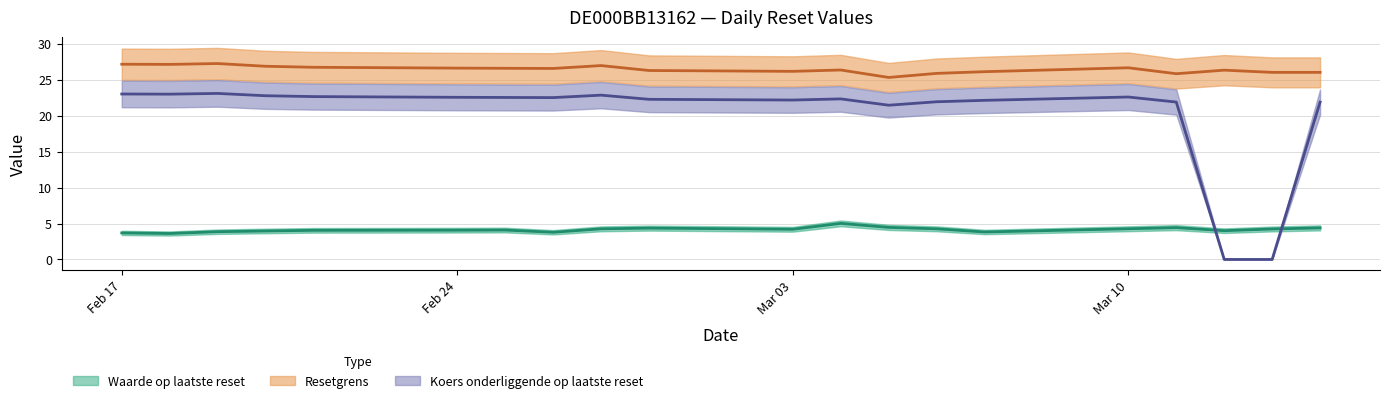

In Resetgrens, how many points are higher than both neighbors (excluding endpoints)?

5